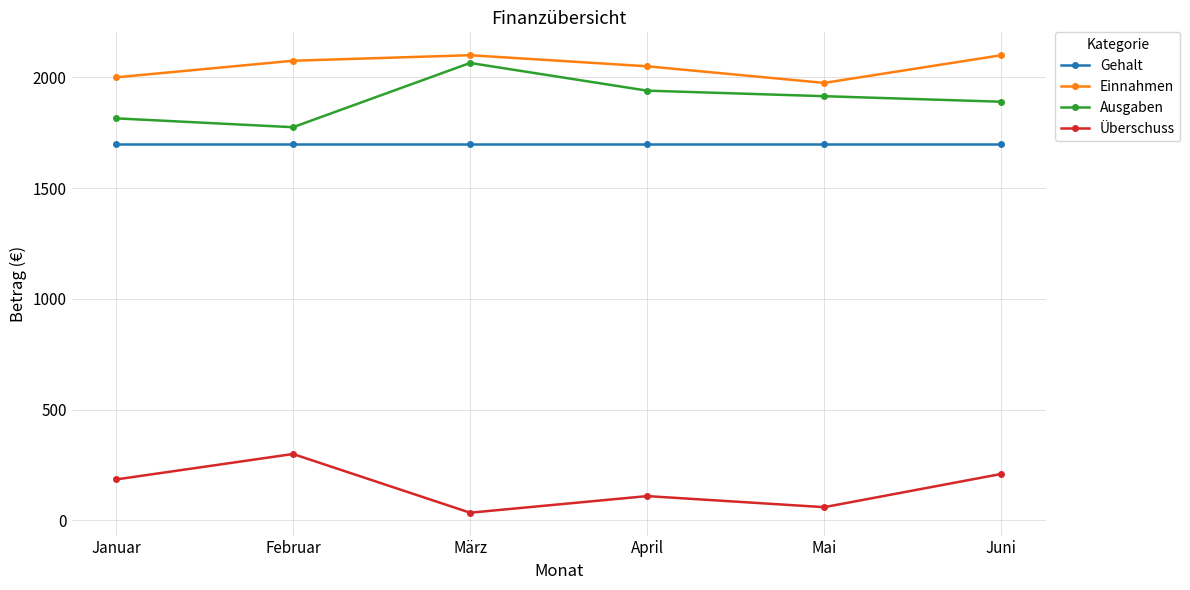

True or false: Gehalt and Einnahmen cross at least once.

False